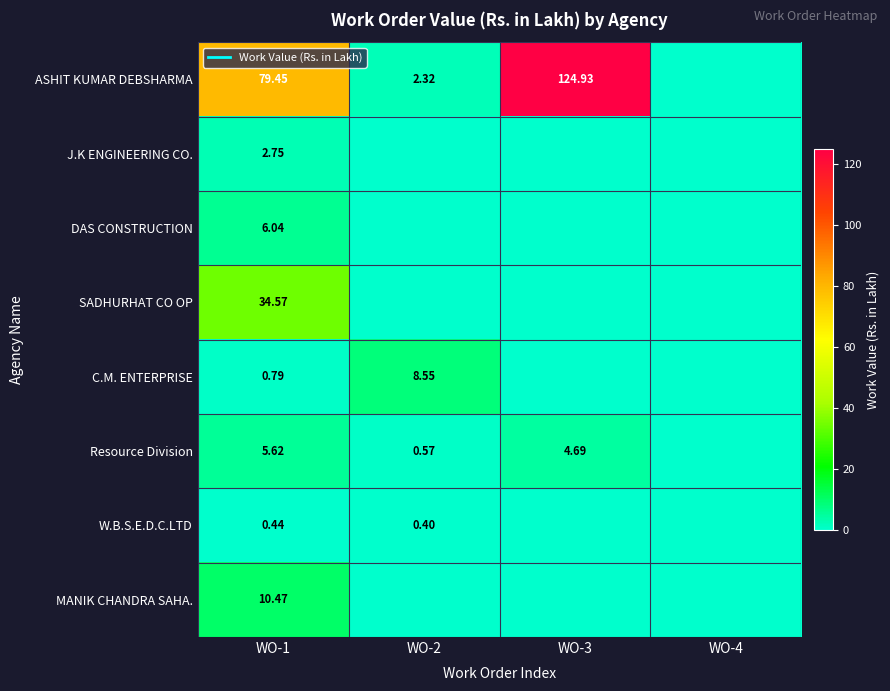

How many data points does each series have?

4